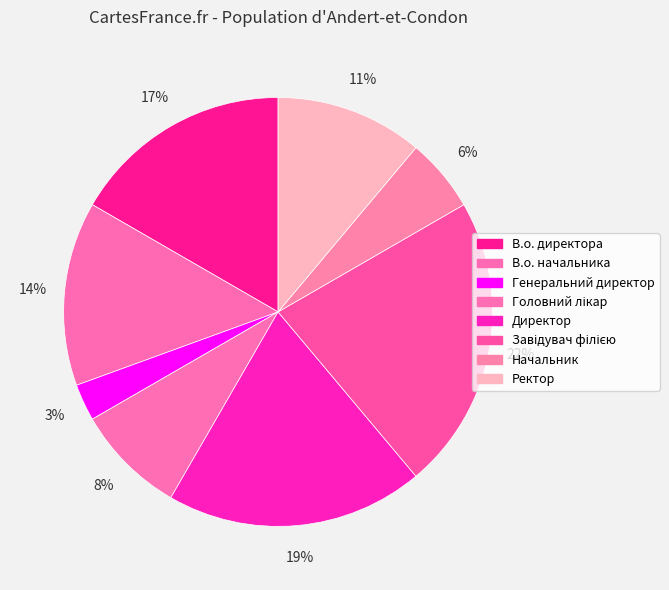

Is Директор the majority of the pie?

No